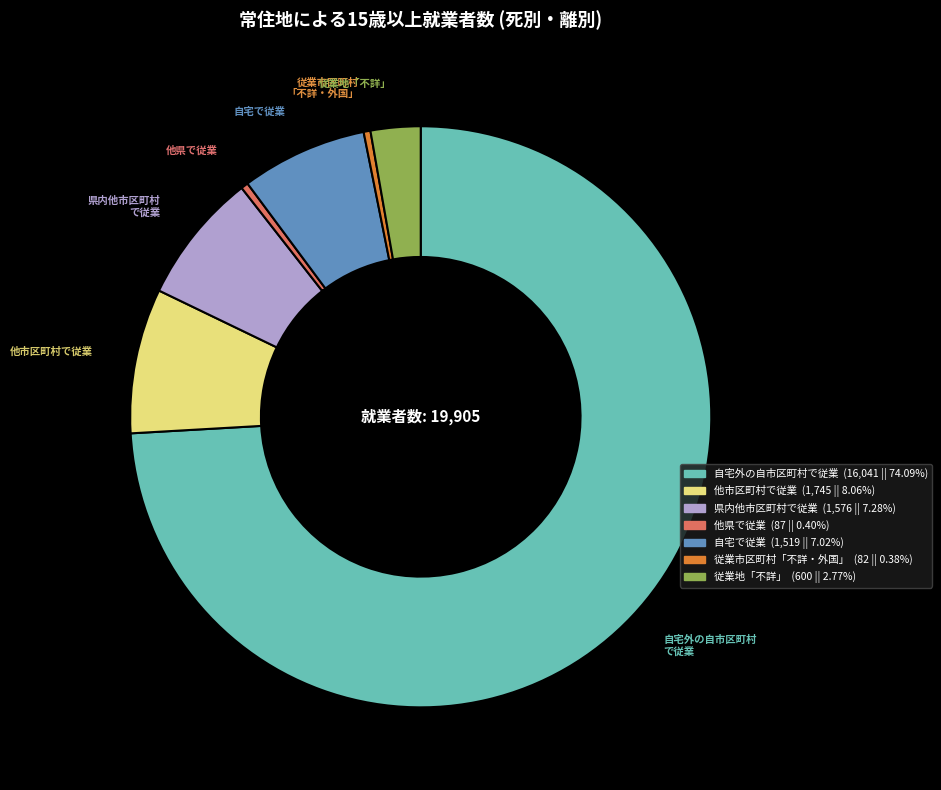

Approximately how many times larger is the value at 他市区町村で従業 compared to 自宅で従業?

1.1